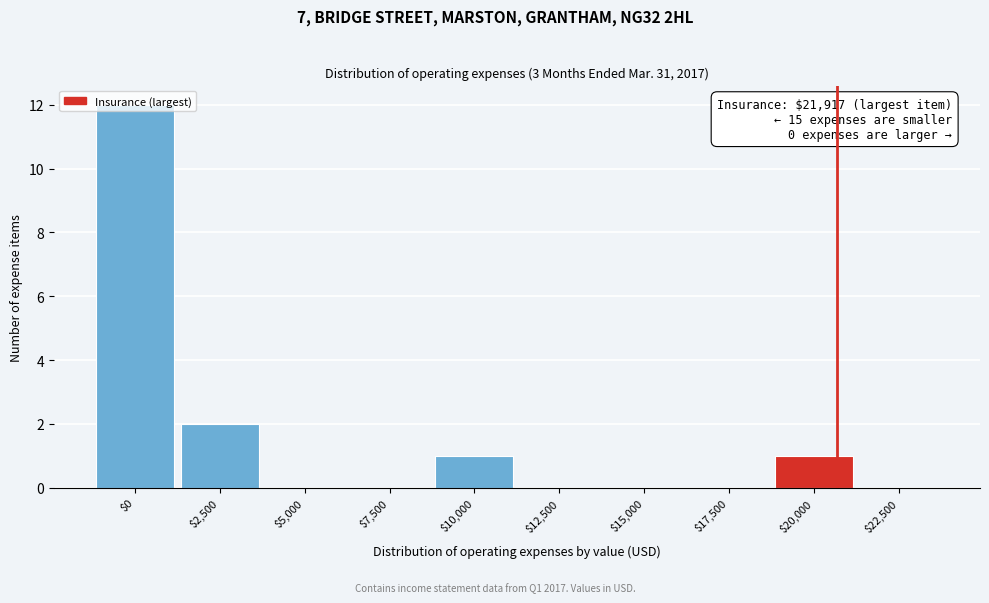

The value at $5,000 is -7. True or false?

False